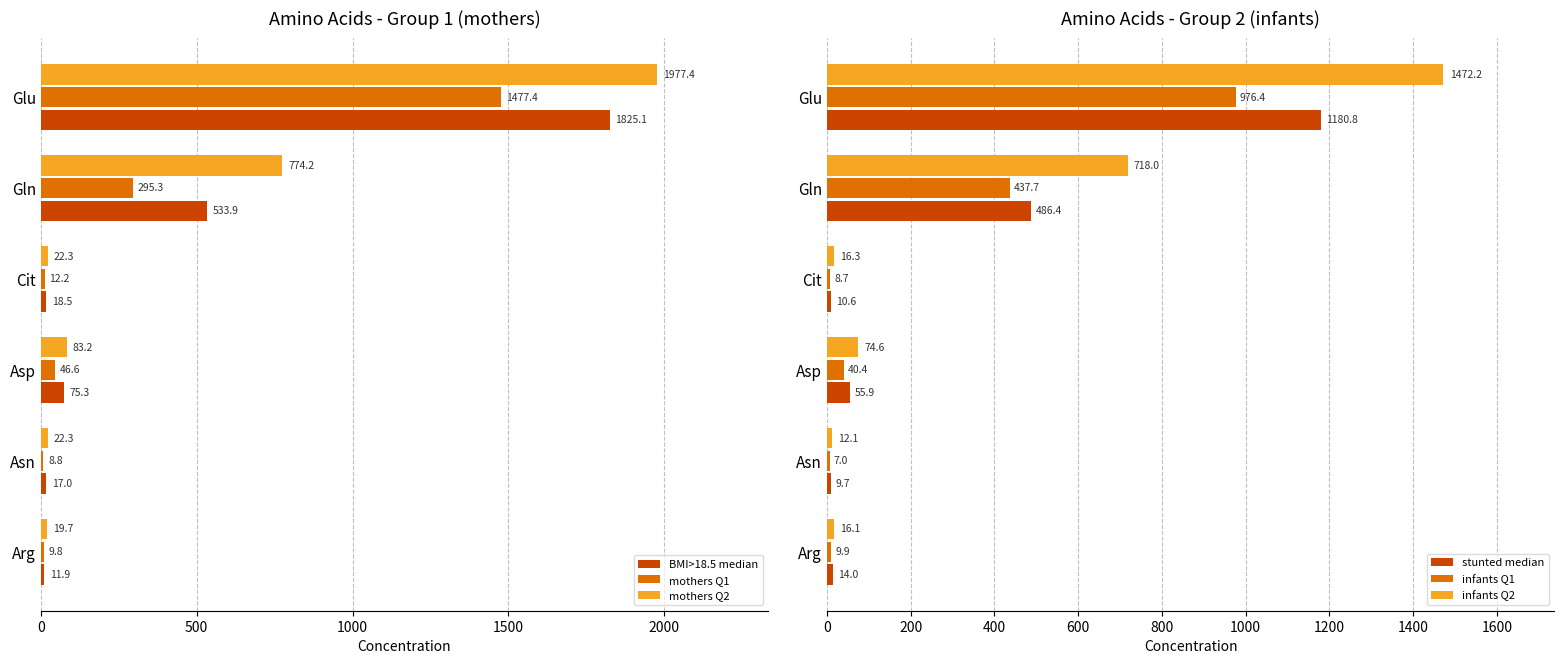

True or false: BMI>18.5 median has a value of 1825.1 at Glu.

True